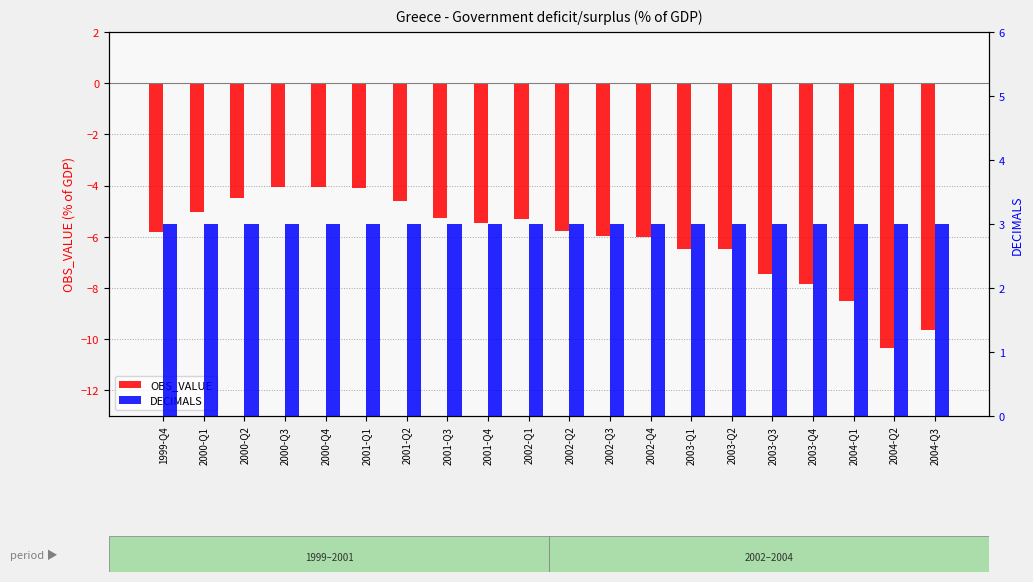

Reading left to right, transcribe all the data shown in this chart.

OBS_VALUE: -5.8	-5.0	-4.5	-4.1	-4.1	-4.1	-4.6	-5.3	-5.5	-5.3	-5.8	-6.0	-6.0	-6.5	-6.5	-7.4	-7.8	-8.5	-10.3	-9.7
DECIMALS: 3.0	3.0	3.0	3.0	3.0	3.0	3.0	3.0	3.0	3.0	3.0	3.0	3.0	3.0	3.0	3.0	3.0	3.0	3.0	3.0